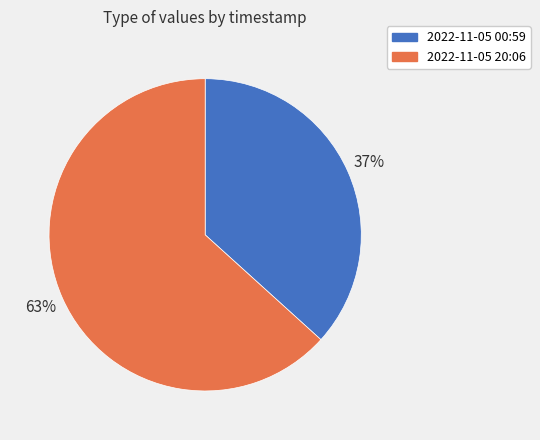

Do 2022-11-05 00:59 and 2022-11-05 20:06 together represent more than half of the pie?

Yes